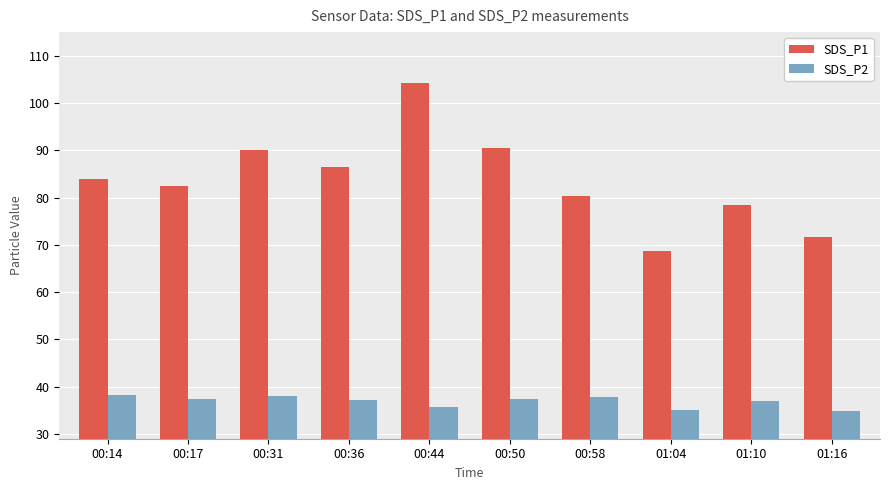

At 00:36, list the series in order from largest to smallest.

SDS_P1, SDS_P2